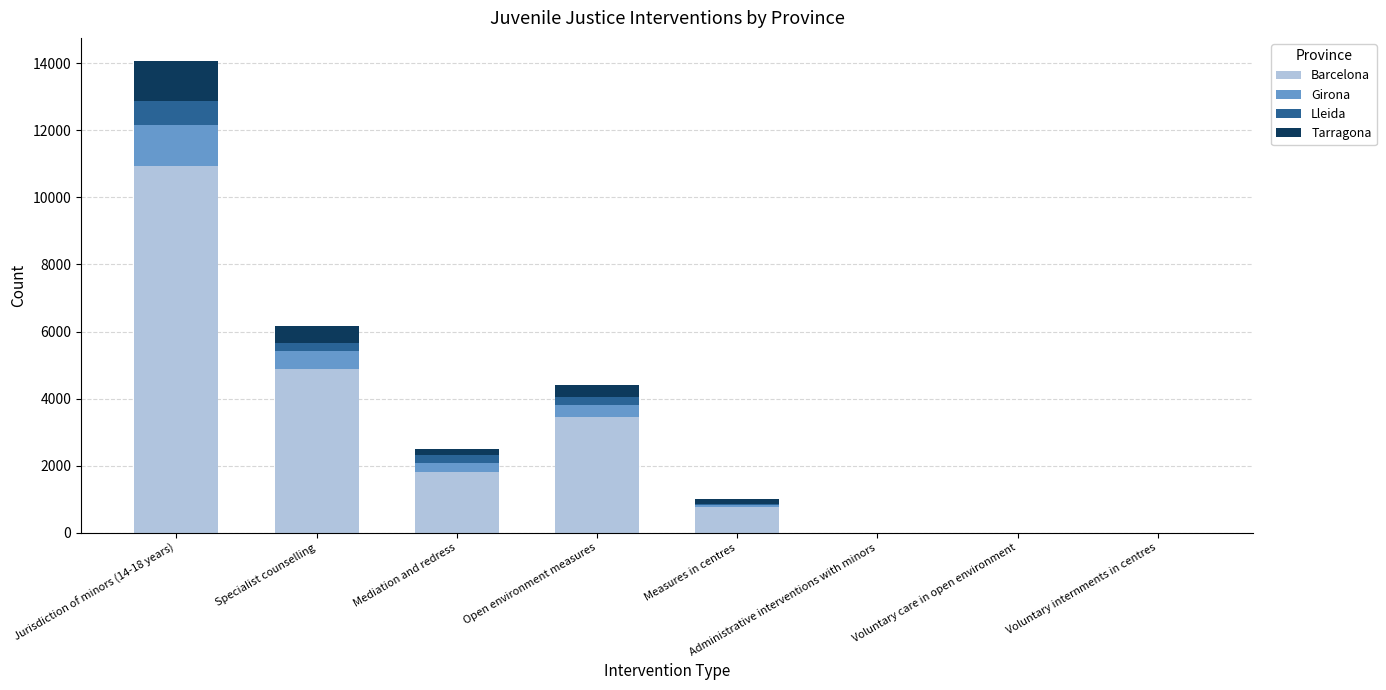

What is the sum of all Barcelona values?

21868